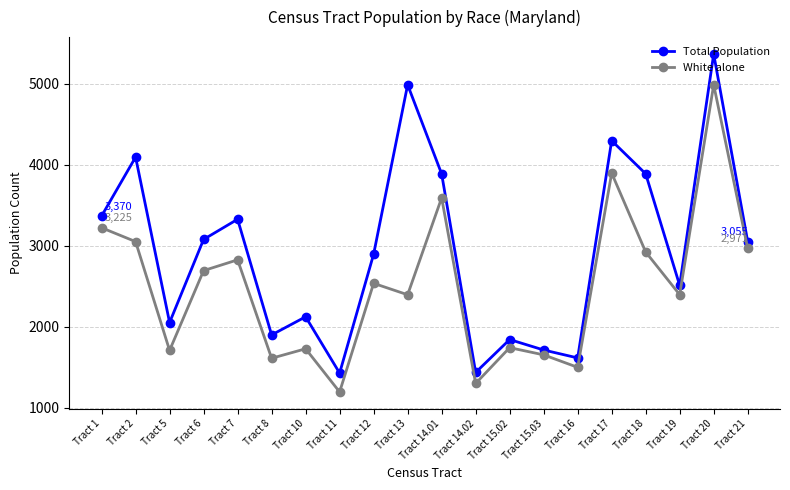

What is the sum of all White alone values?

49981